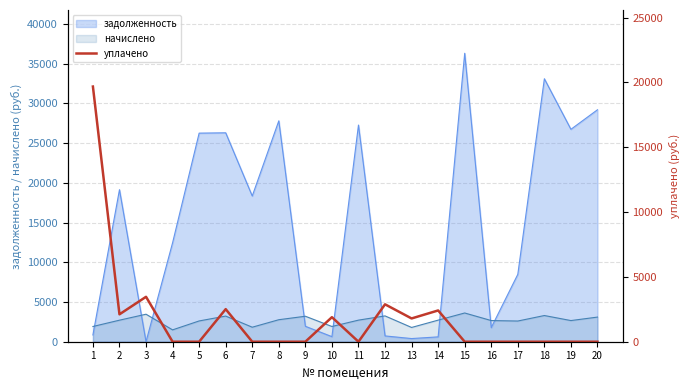

List the labels in order of value, smallest first.

4, 5, 7, 8, 9, 11, 15, 16, 17, 18, 19, 20, 13, 10, 2, 14, 6, 12, 3, 1